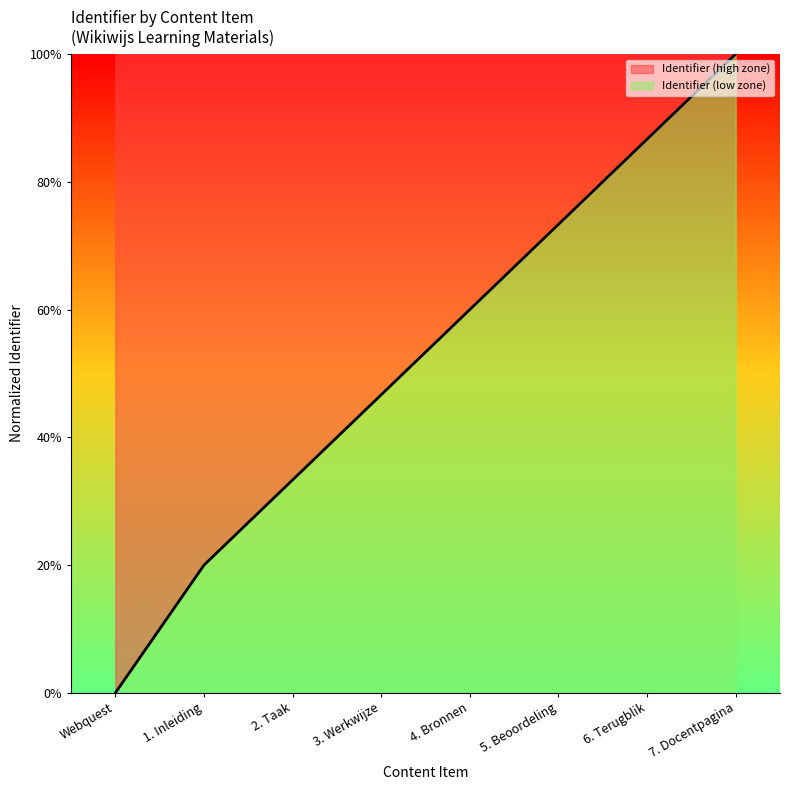

Which has a higher value, 7. Docentpagina or 1. Inleiding?

7. Docentpagina